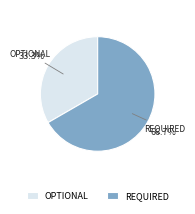

How many segments does this pie chart have?

2